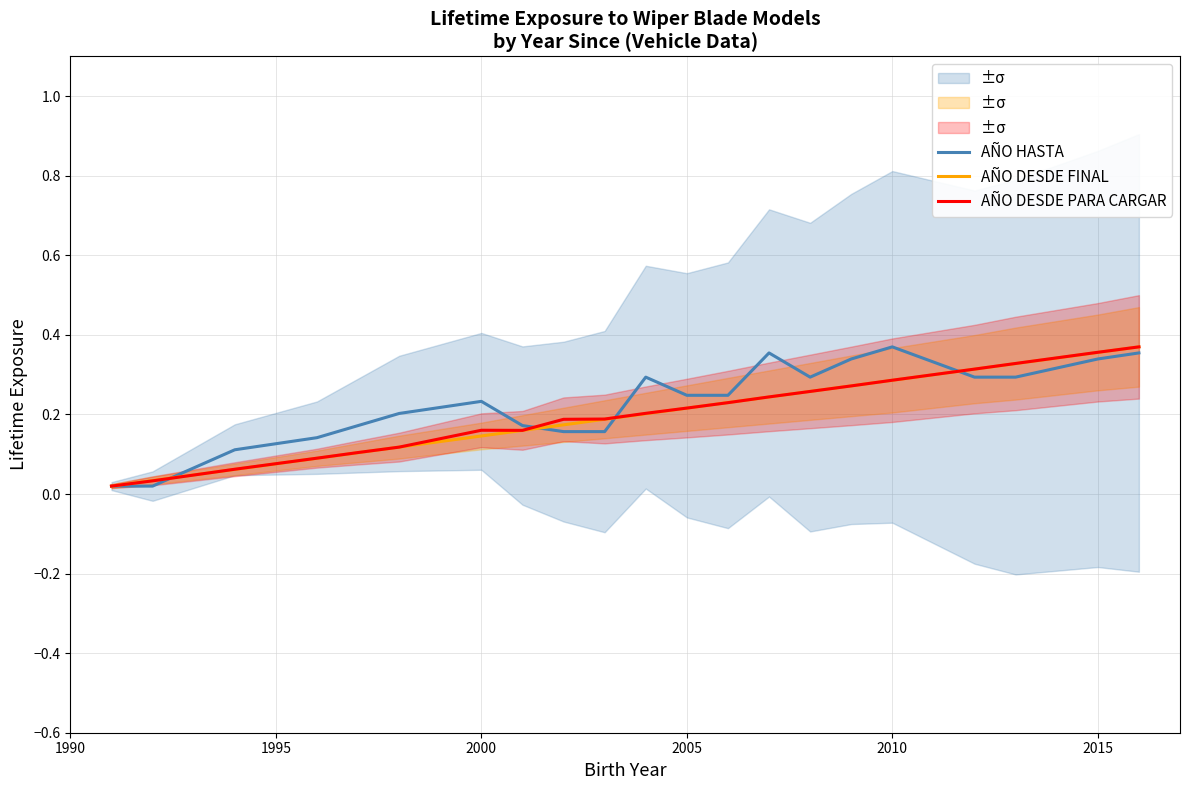

Reading left to right, transcribe all the data shown in this chart.

AÑO HASTA: 0.0	0.0	0.1	0.1	0.2	0.2	0.2	0.2	0.2	0.2	0.3	0.2	0.2	0.4	0.3	0.3	0.4	0.3	0.3	0.3	0.4
AÑO DESDE FINAL: 0.0	0.0	0.1	0.1	0.1	0.1	0.1	0.2	0.2	0.2	0.2	0.2	0.2	0.2	0.3	0.3	0.3	0.3	0.3	0.4	0.4
AÑO DESDE PARA CARGAR: 0.0	0.0	0.1	0.1	0.1	0.1	0.2	0.2	0.2	0.2	0.2	0.2	0.2	0.2	0.3	0.3	0.3	0.3	0.3	0.4	0.4